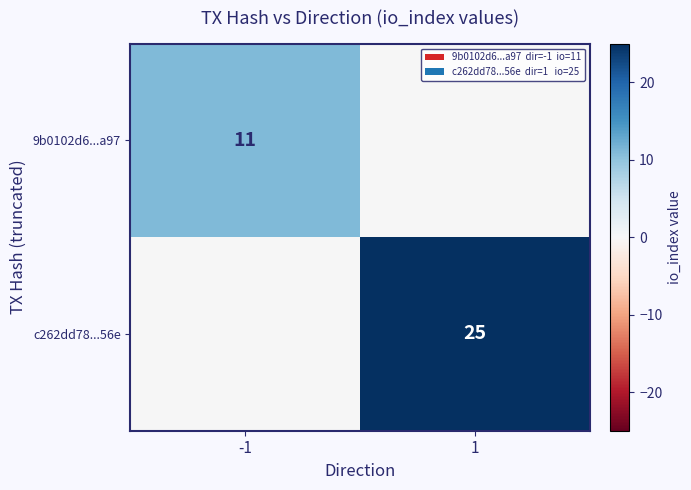

What is the spread (max minus min) of values at 1?

25